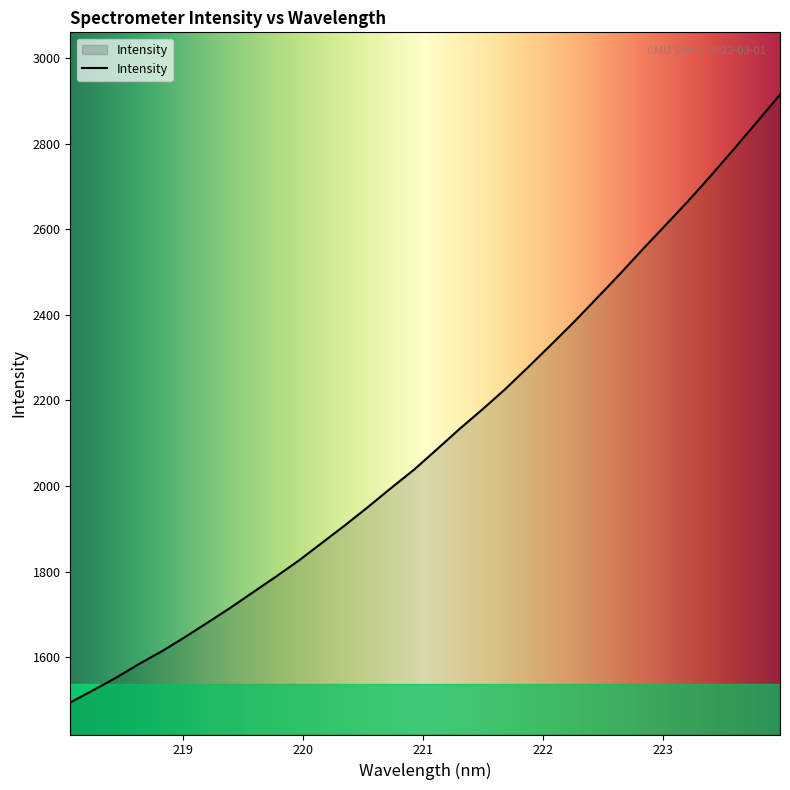

How many categories are shown in the chart?

32